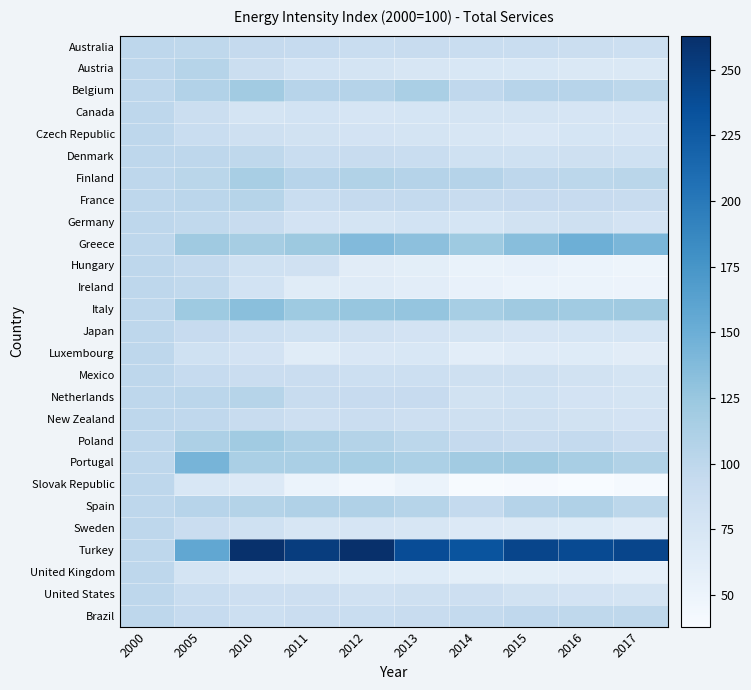

What is the total value across all series at 2013?

2528